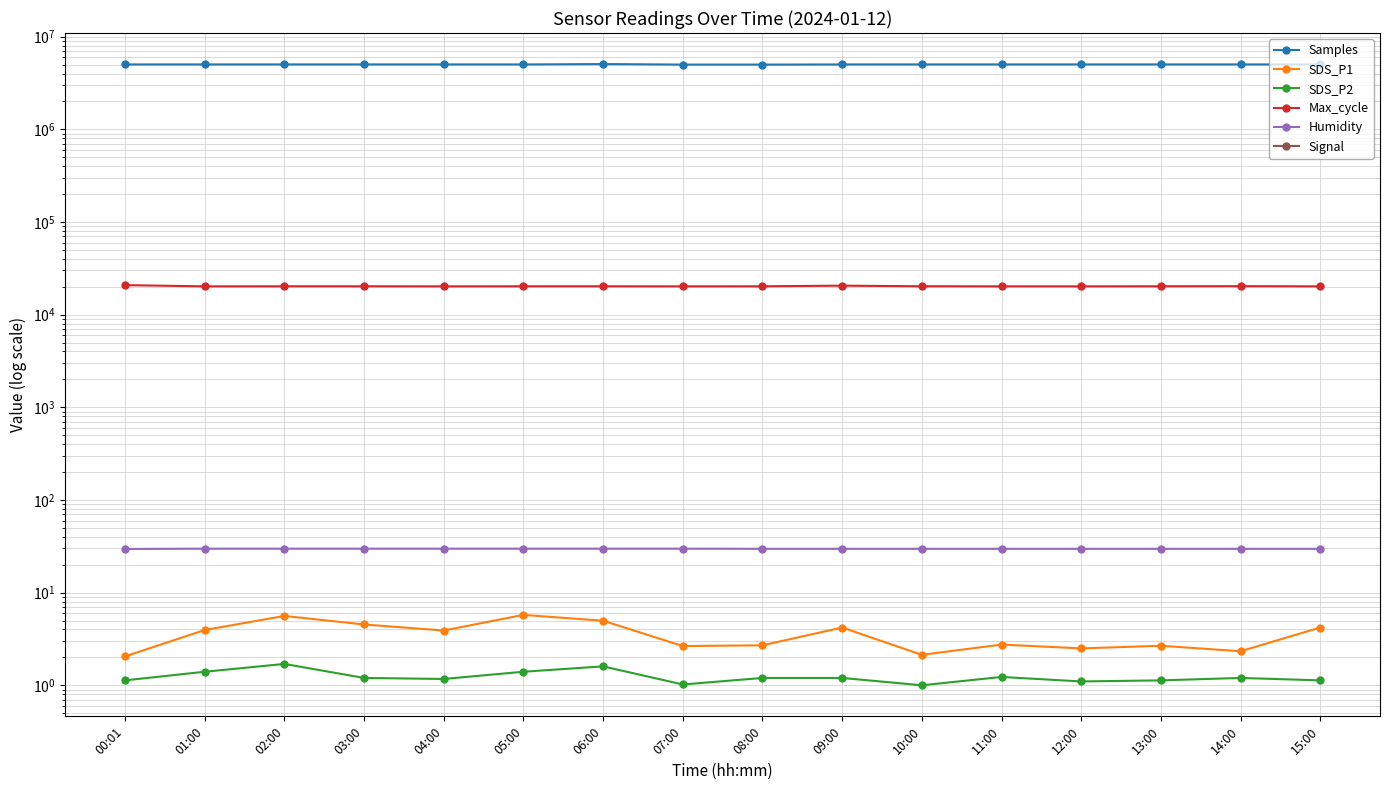

How many distinct data groups are displayed?

6